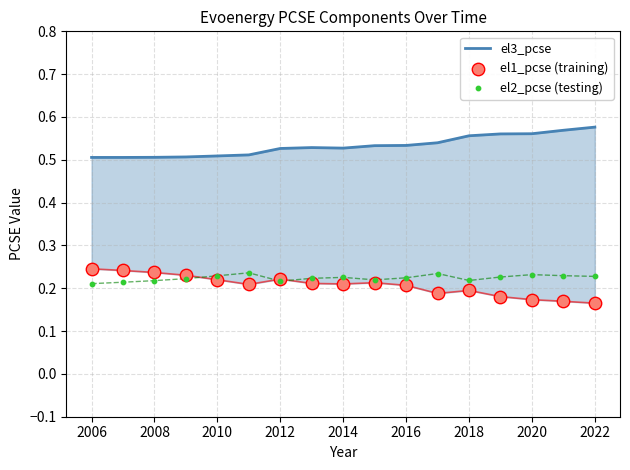

Is the value of el3_pcse at 2012 greater than the value of el2_pcse (testing) at 2008?

Yes